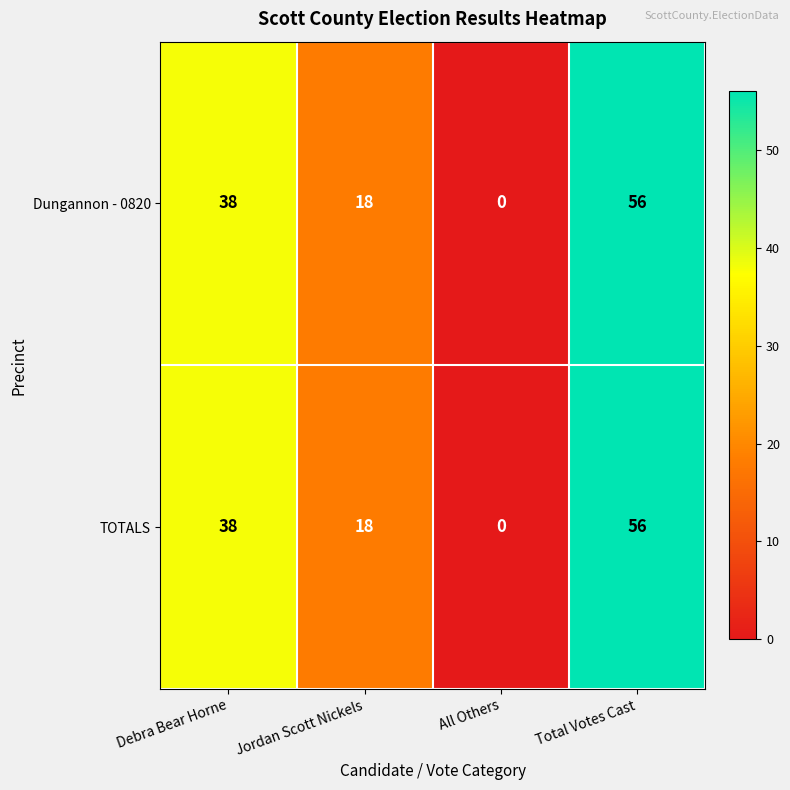

Rank the categories by Dungannon - 0820 value from lowest to highest.

All Others, Jordan Scott Nickels, Debra Bear Horne, Total Votes Cast